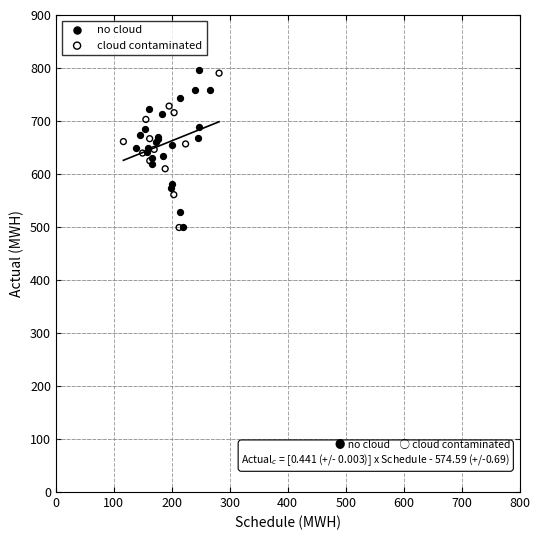

What are all the series names shown in the legend?

no cloud, cloud contaminated